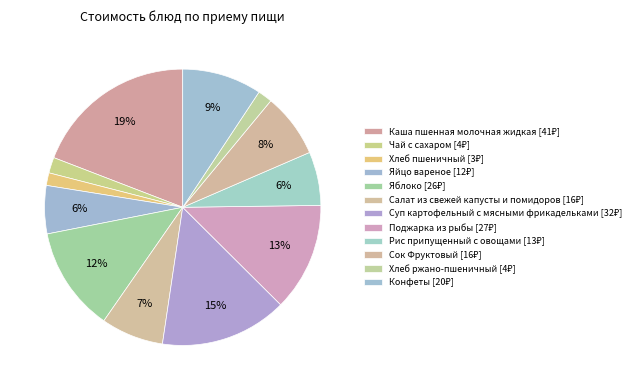

To the nearest percent, what is the combined percentage of Сок Фруктовый and Суп картофельный с мясными фрикадельками?

22%